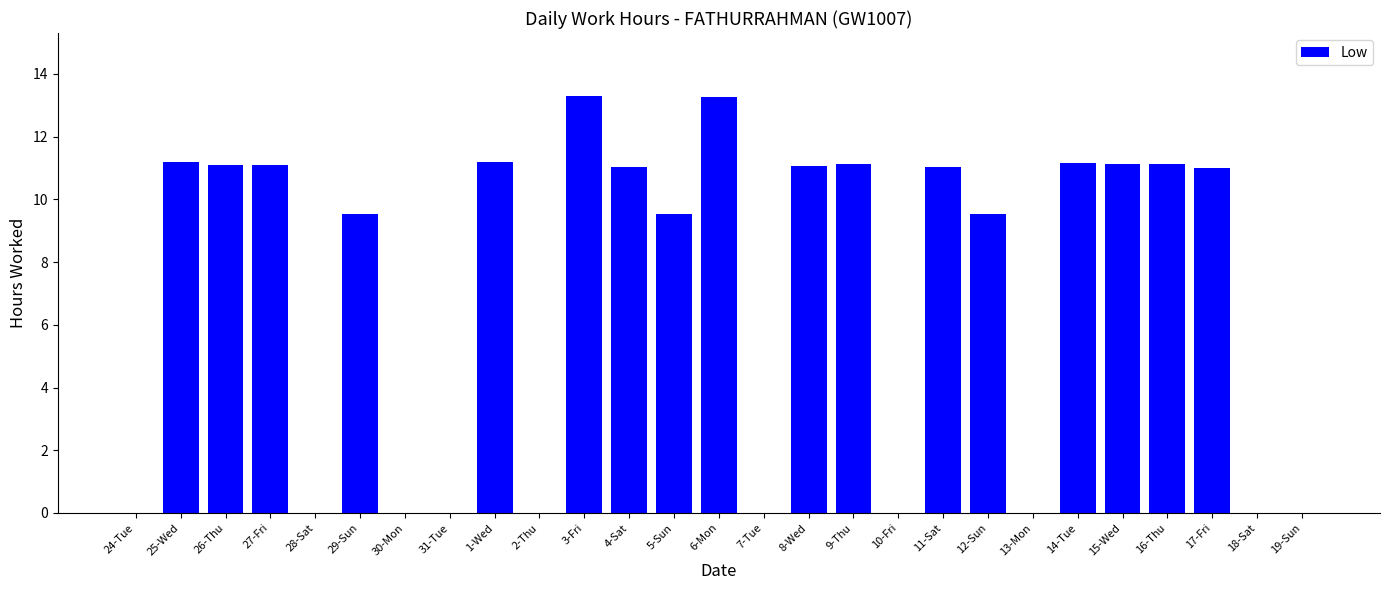

What is the sum of all values?

188.5